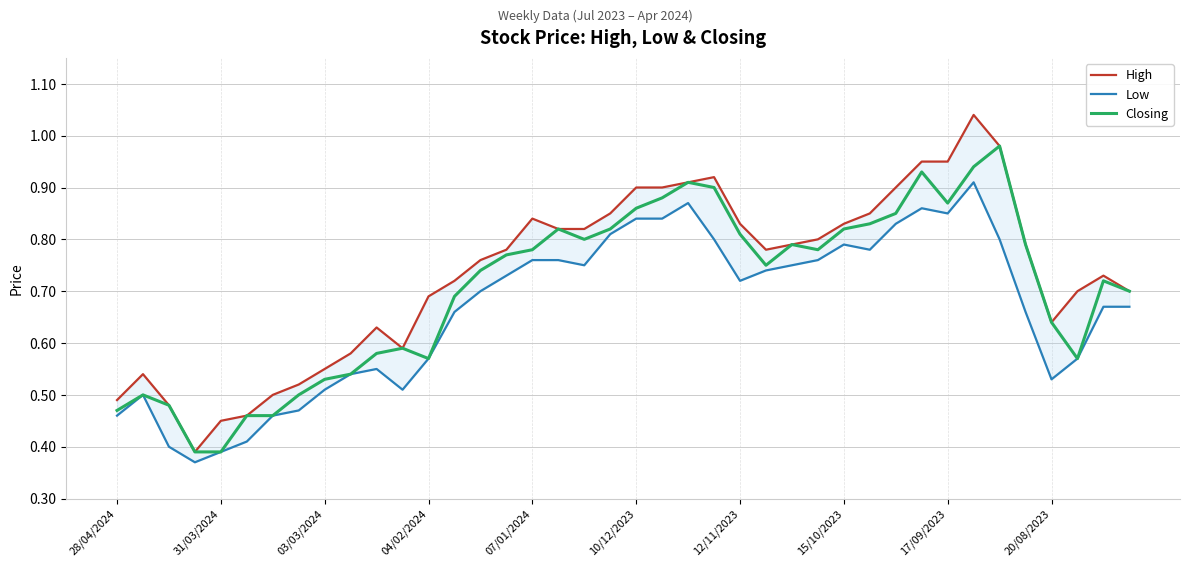

What position from the left is 15?

16